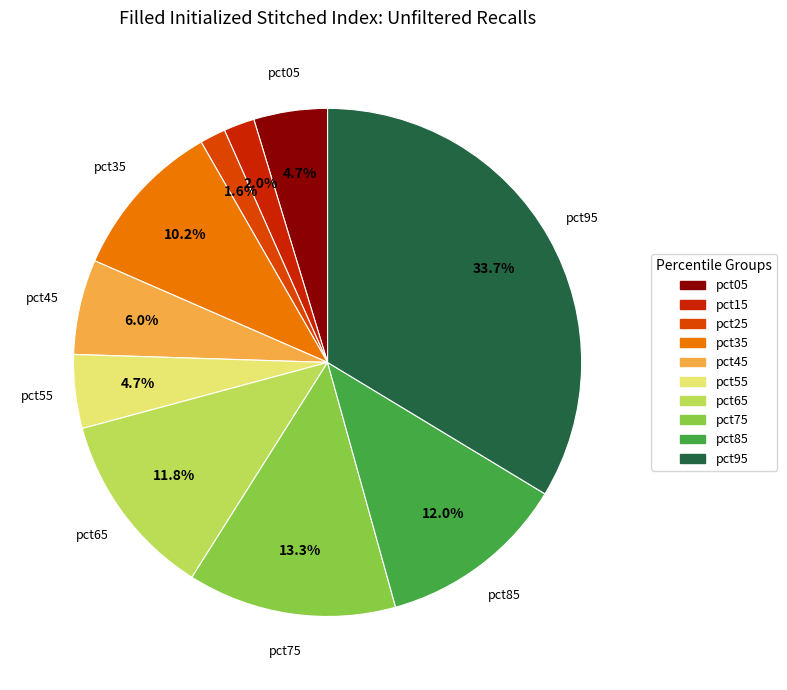

Is pct25 the majority of the pie?

No